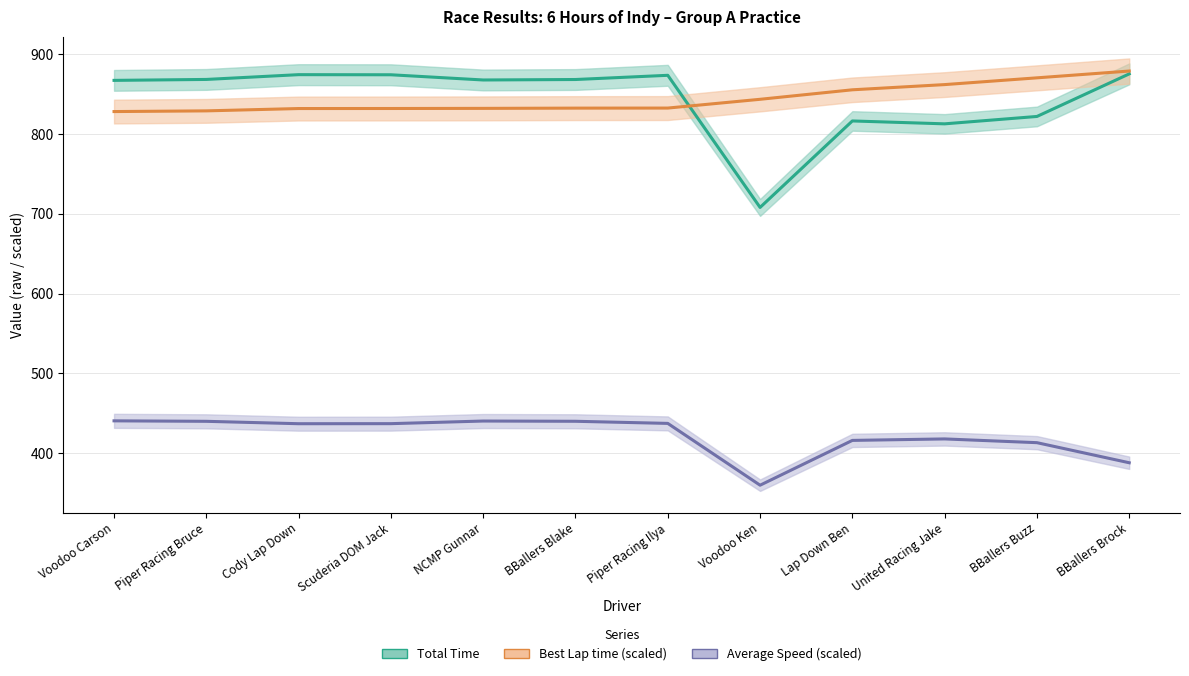

What is the lowest value of the Average Speed series?

359.7